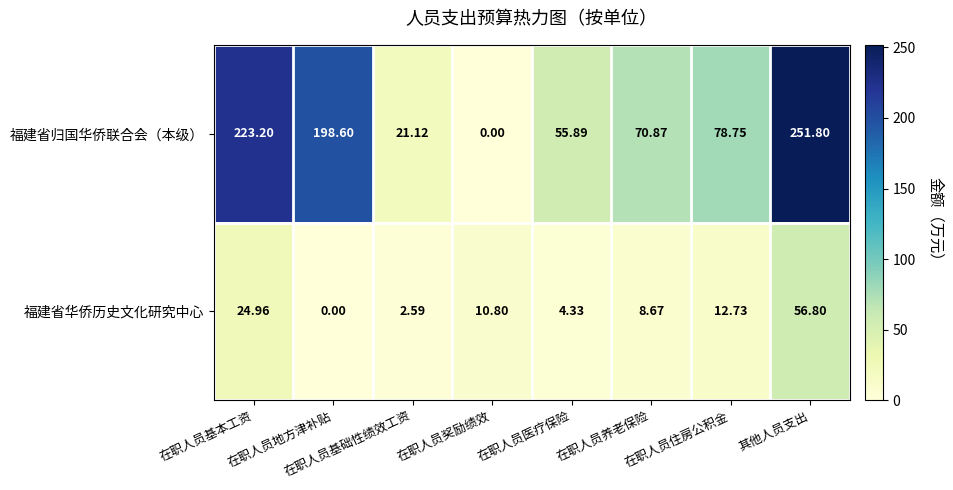

At which label is 福建省归国华侨联合会（本级） closest to 125?

在职人员住房公积金